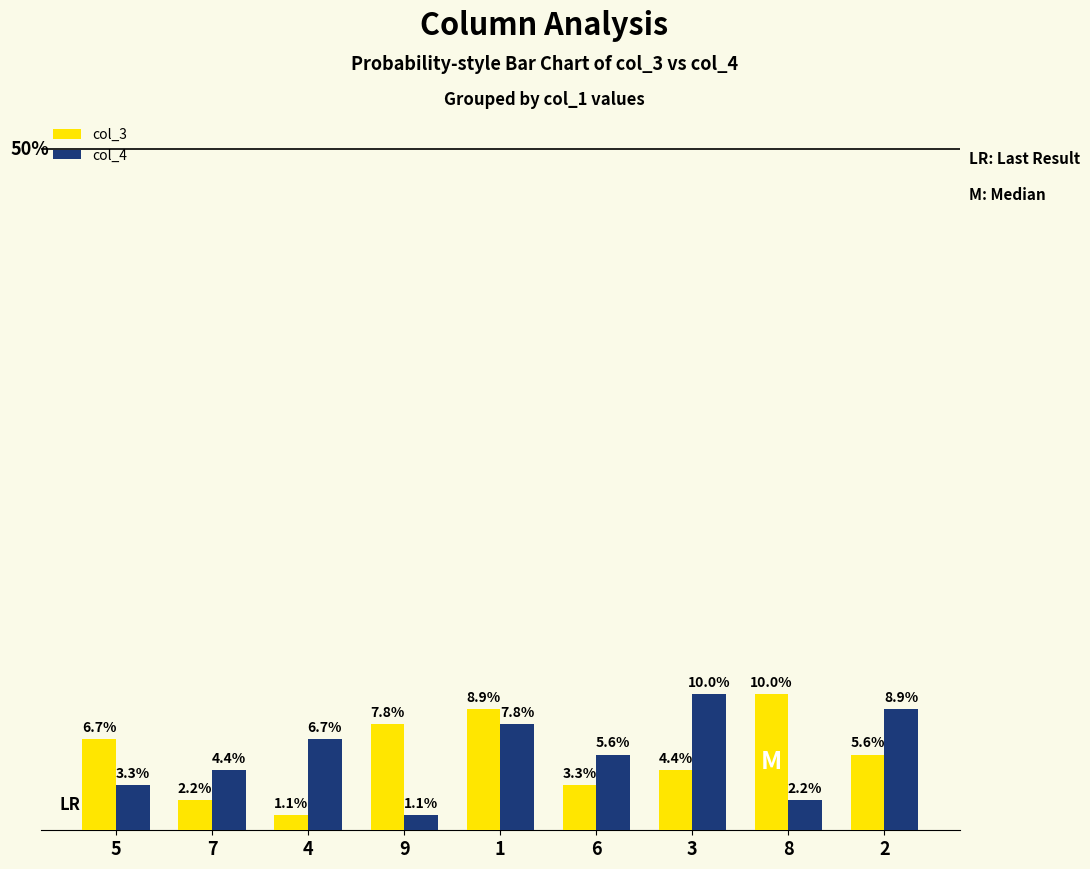

List the labels in order of col_4 value, smallest first.

9, 8, 5, 7, 6, 4, 1, 2, 3